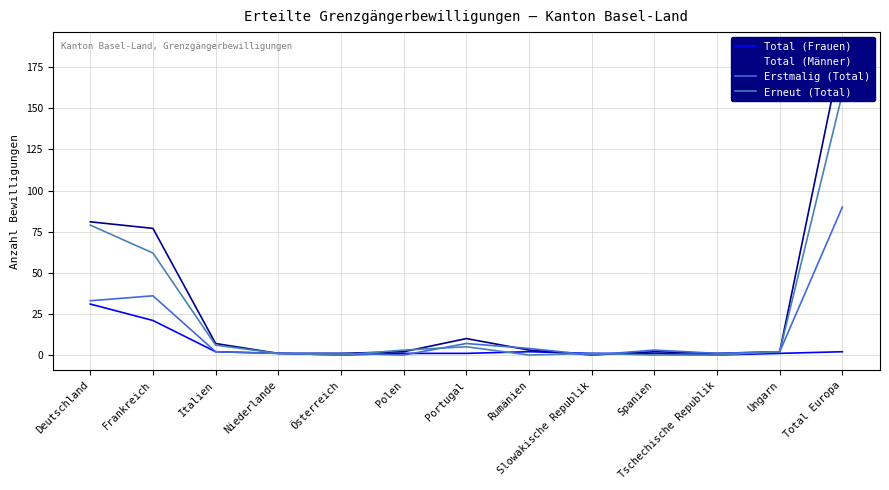

What is the difference between the maximum and minimum values in the Erneut (Total) series?

159